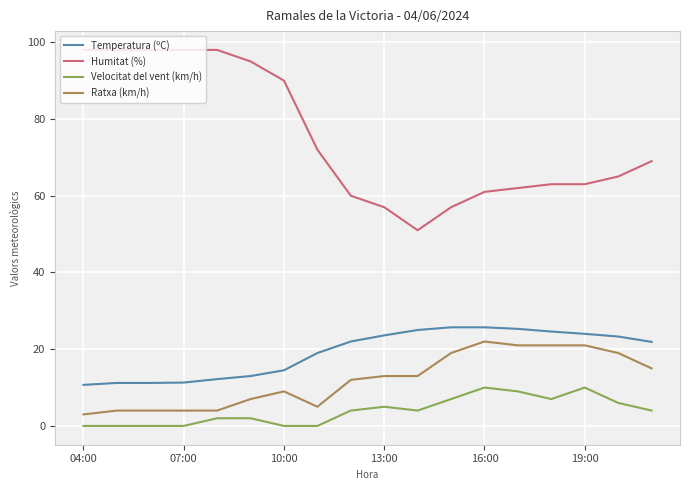

Which series has the largest total across all categories?

Humitat (%)